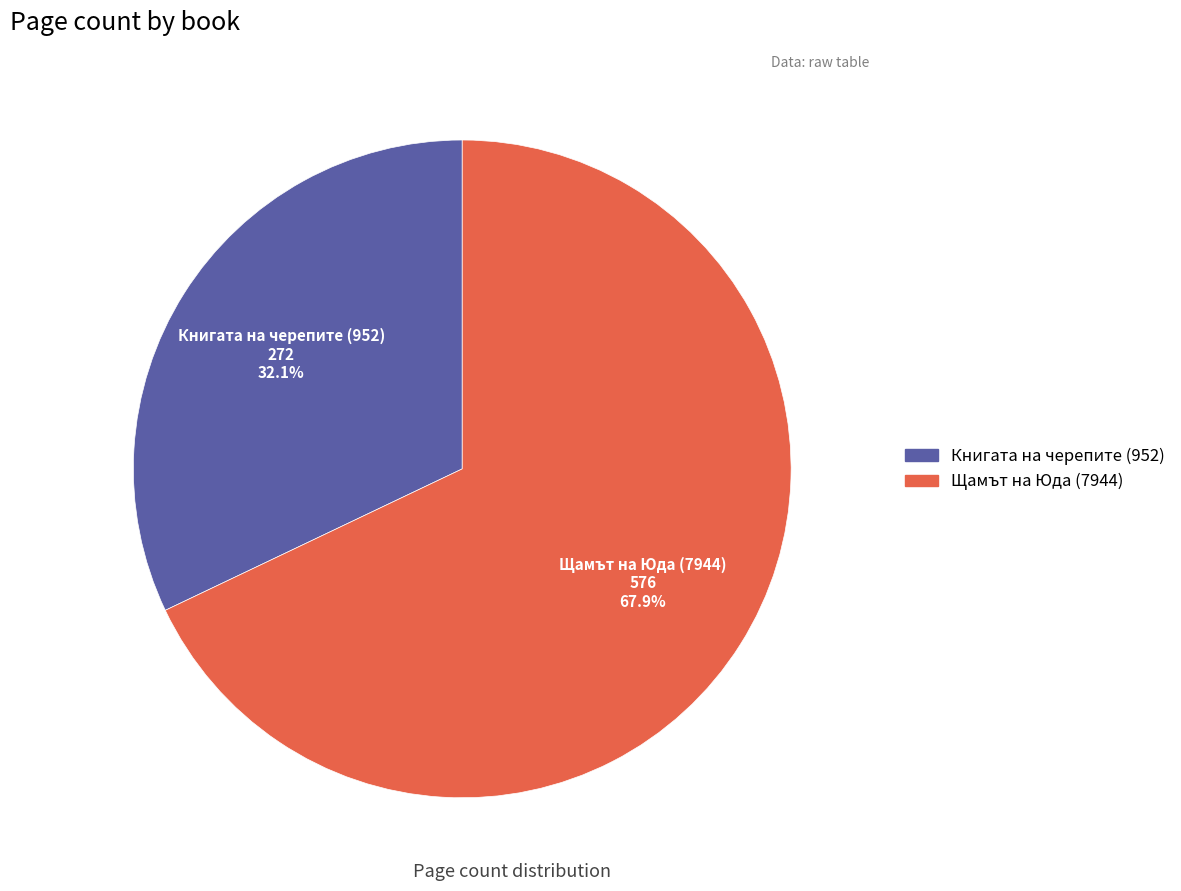

Which slice is the smallest?

Книгата на черепите (952)